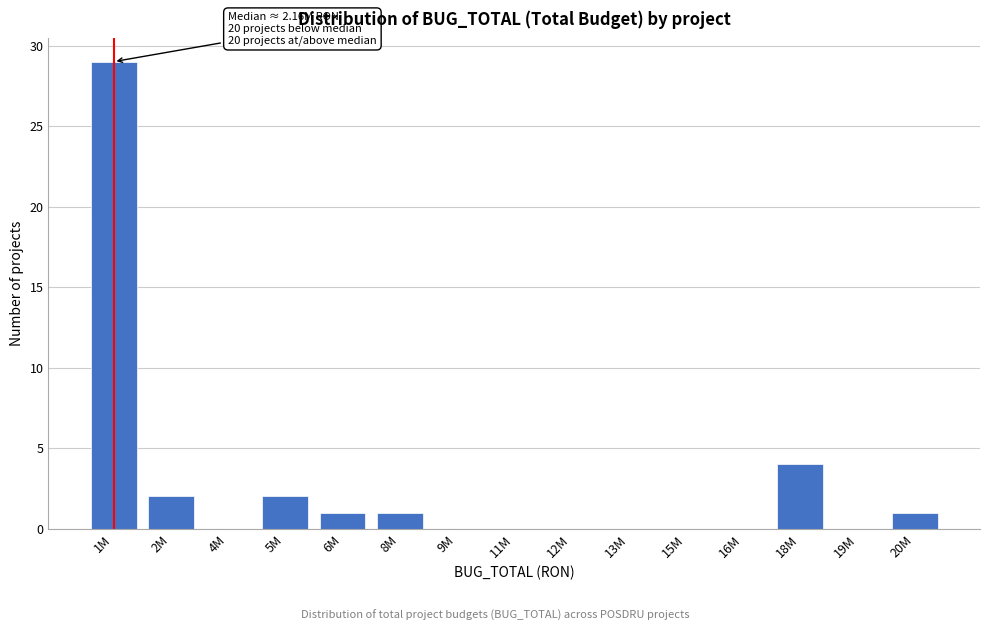

Reading left to right, what are all the values shown in this chart?

1M=29	2M=2	4M=0	5M=2	6M=1	8M=1	9M=0	11M=0	12M=0	13M=0	15M=0	16M=0	18M=4	19M=0	20M=1